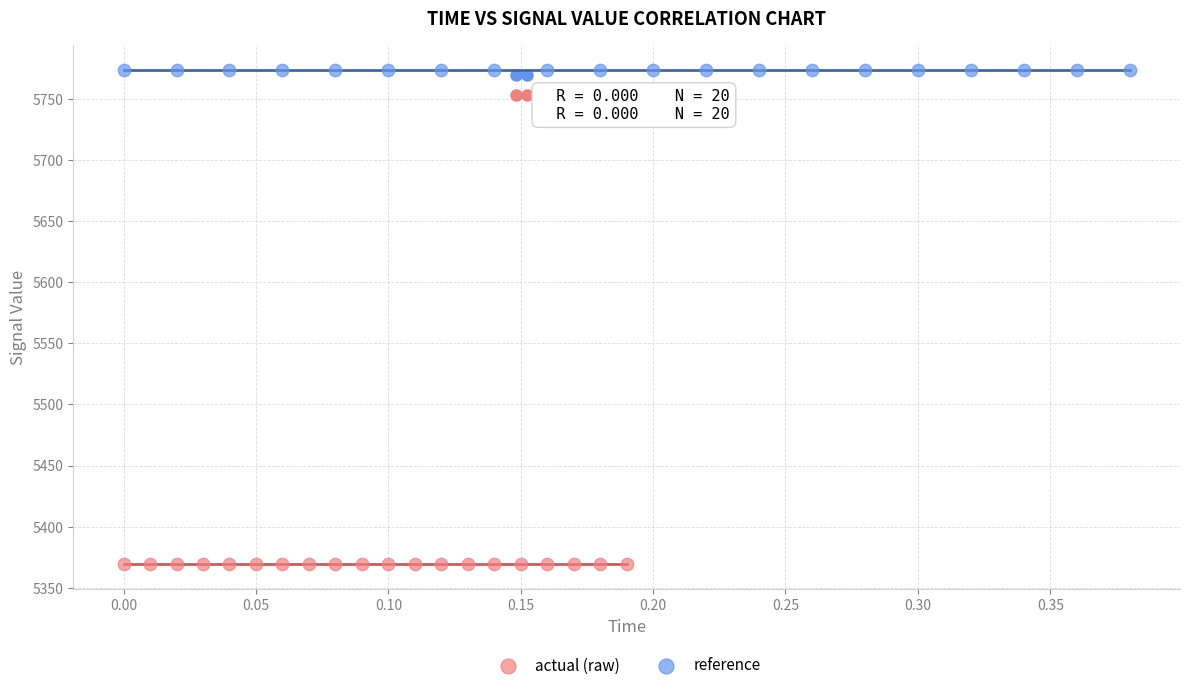

Which series reaches the minimum Y coordinate?

actual (raw)